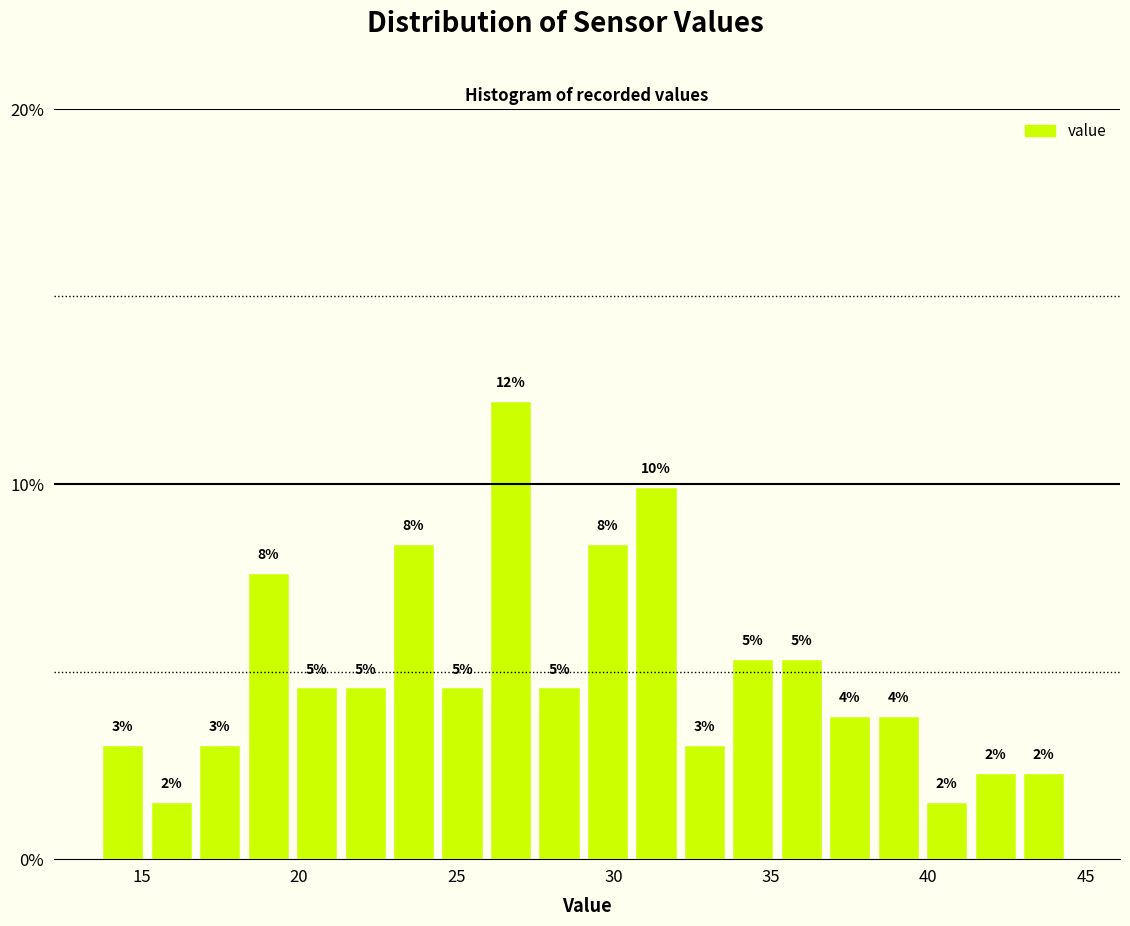

Around what value on the x-axis is the tallest bar? Give the approximate position of its centre, as read against the axis.

26.5